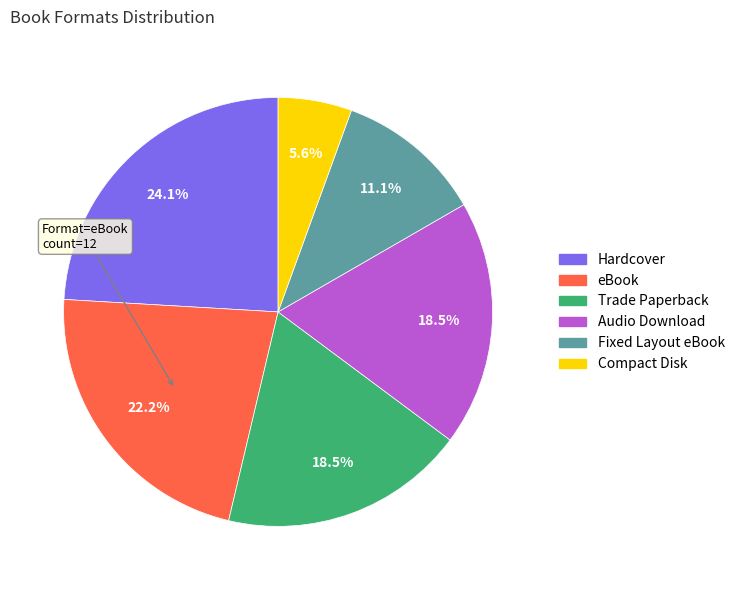

Is there any slice that represents more than half of the pie?

No